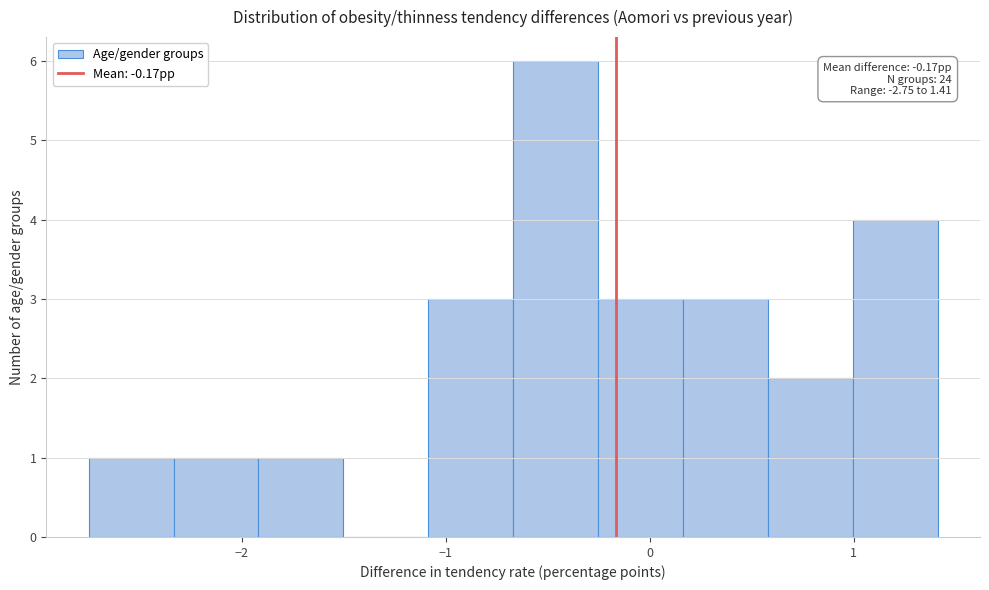

Over which range of the x-axis is the bar tallest?

-0.7 to -0.3